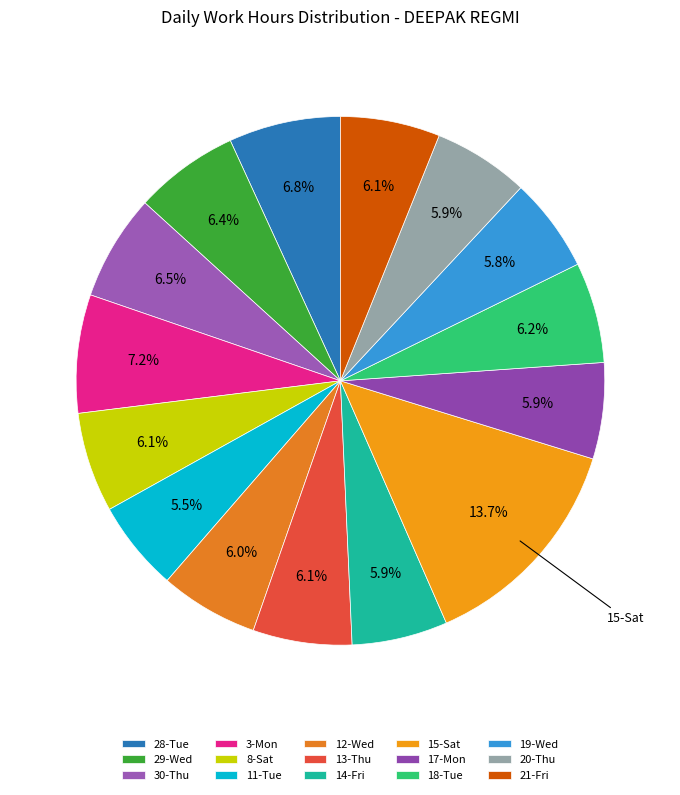

What portion of the pie excludes 30-Thu?

93.5%